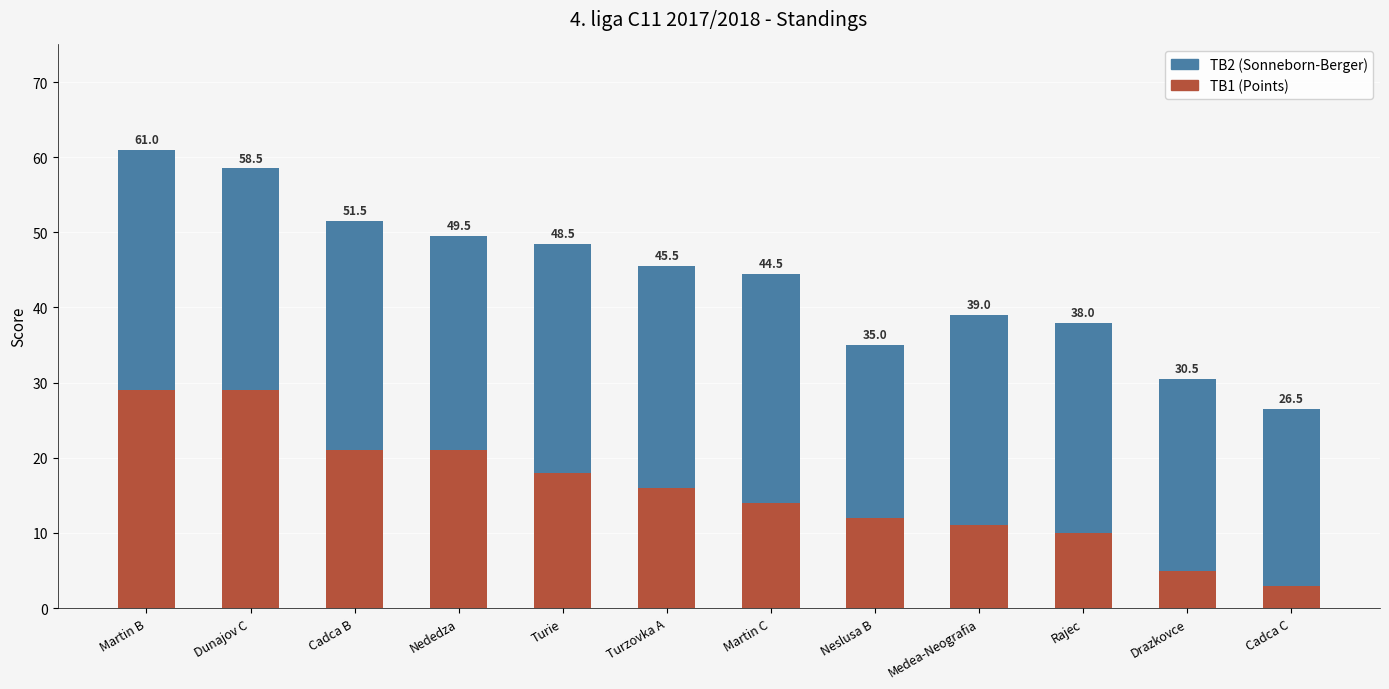

What is the label of the 6th bar from the right?

Martin C